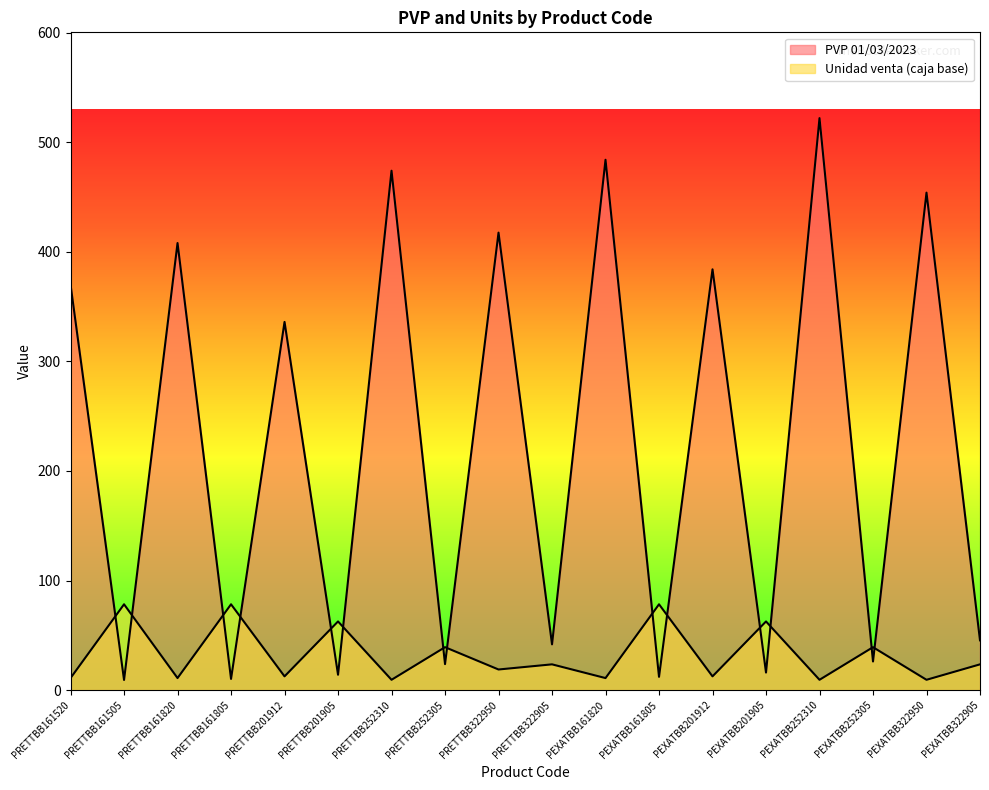

Which series ends up on top after the final intersection of Unidad venta (caja base) and PVP 01/03/2023?

PVP 01/03/2023